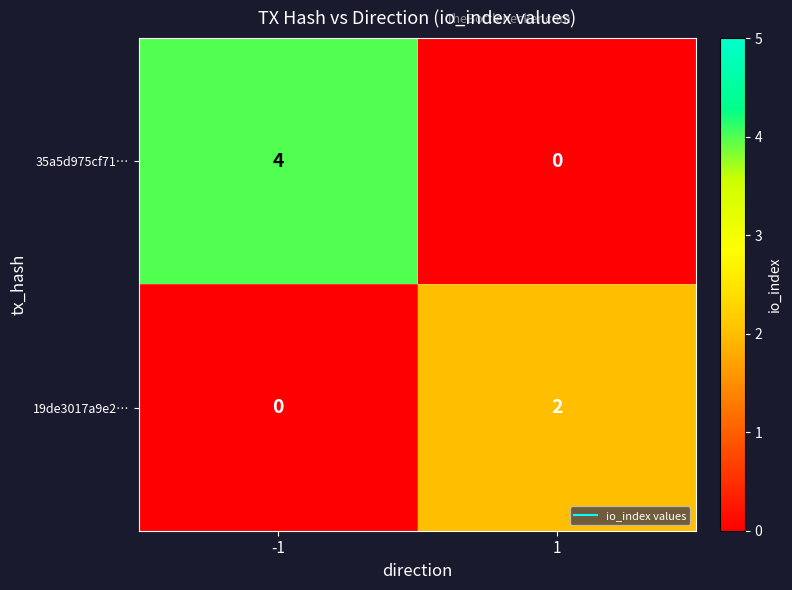

Count the number of data series in this chart.

2